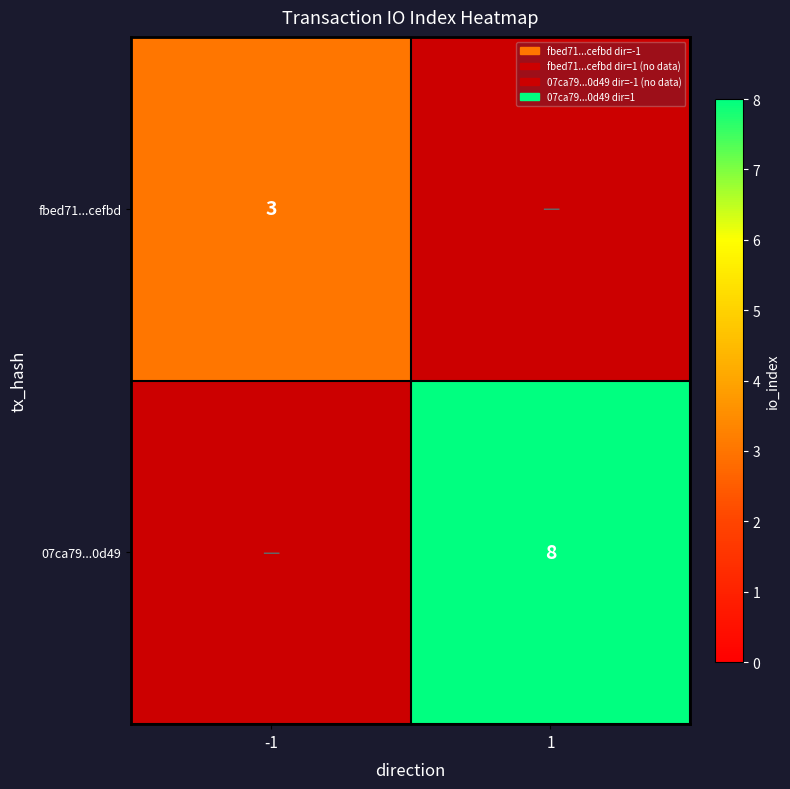

The value of 07ca79...0d49 at 1 is 12. True or false?

False